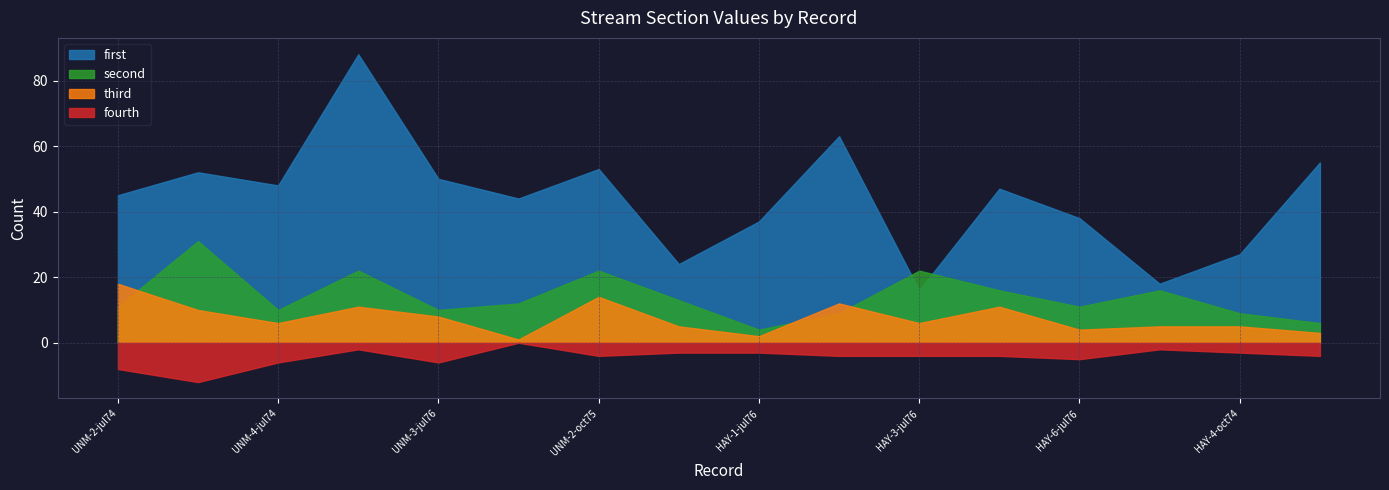

At which category is the sum across all series the highest?

UNM-2-jul76